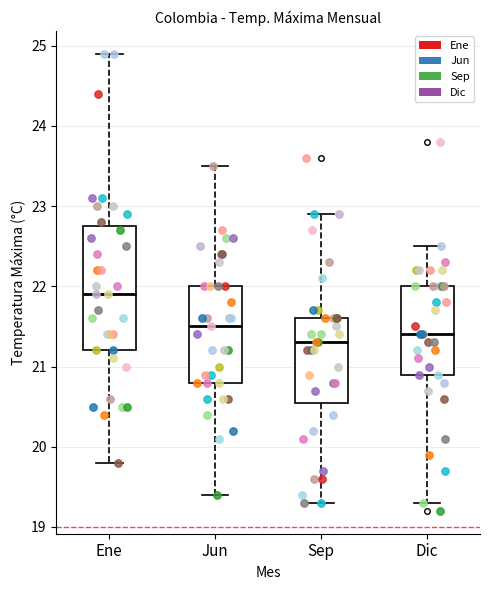

Which box's median line is the highest?

Ene